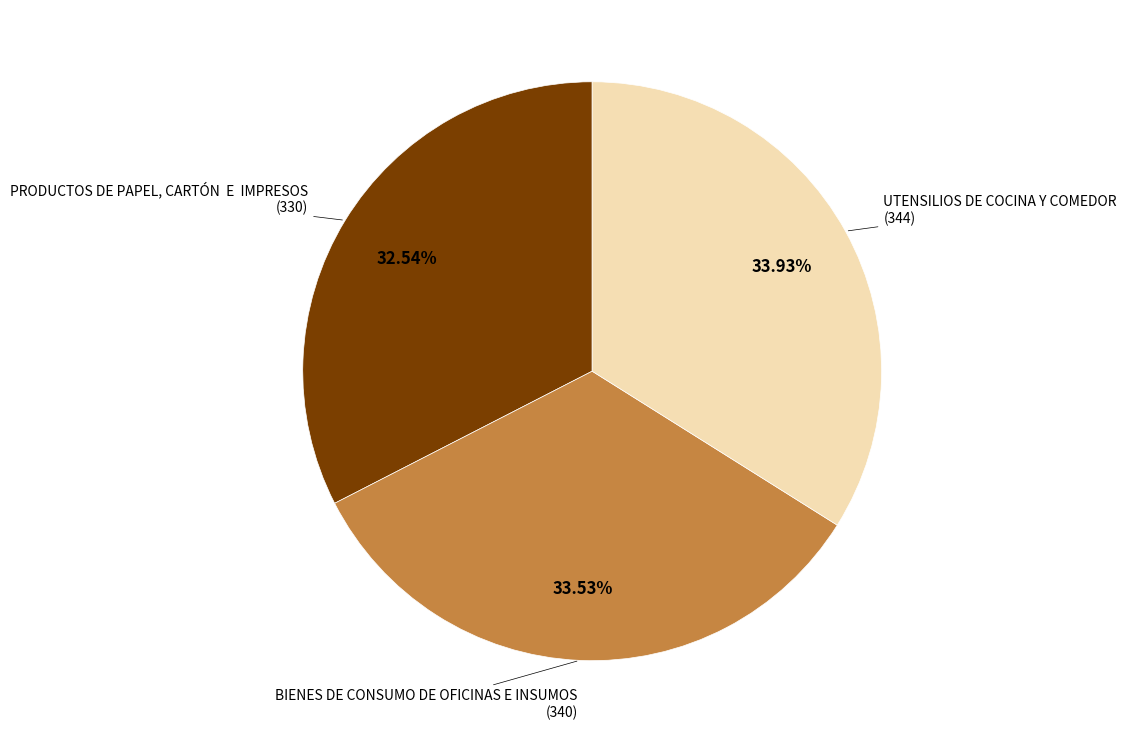

Is there any slice that represents more than half of the pie?

No